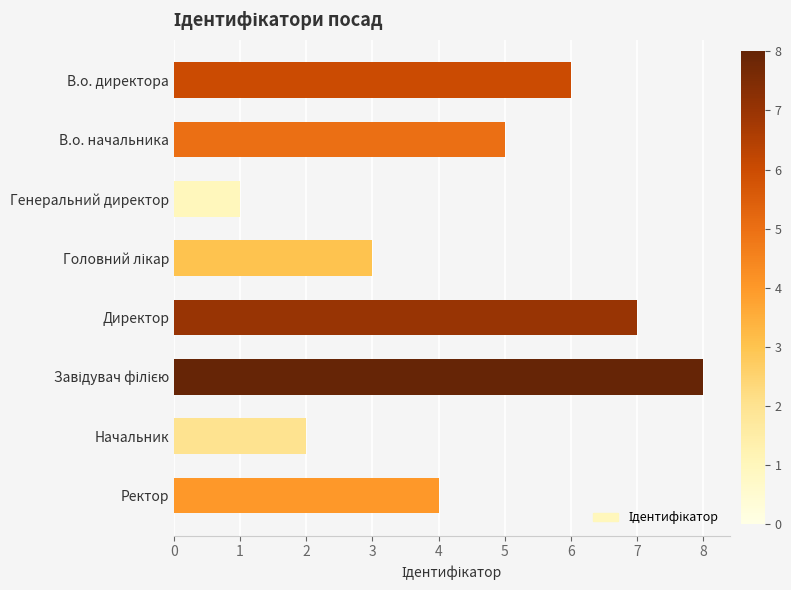

The value at Генеральний директор is 1. True or false?

True